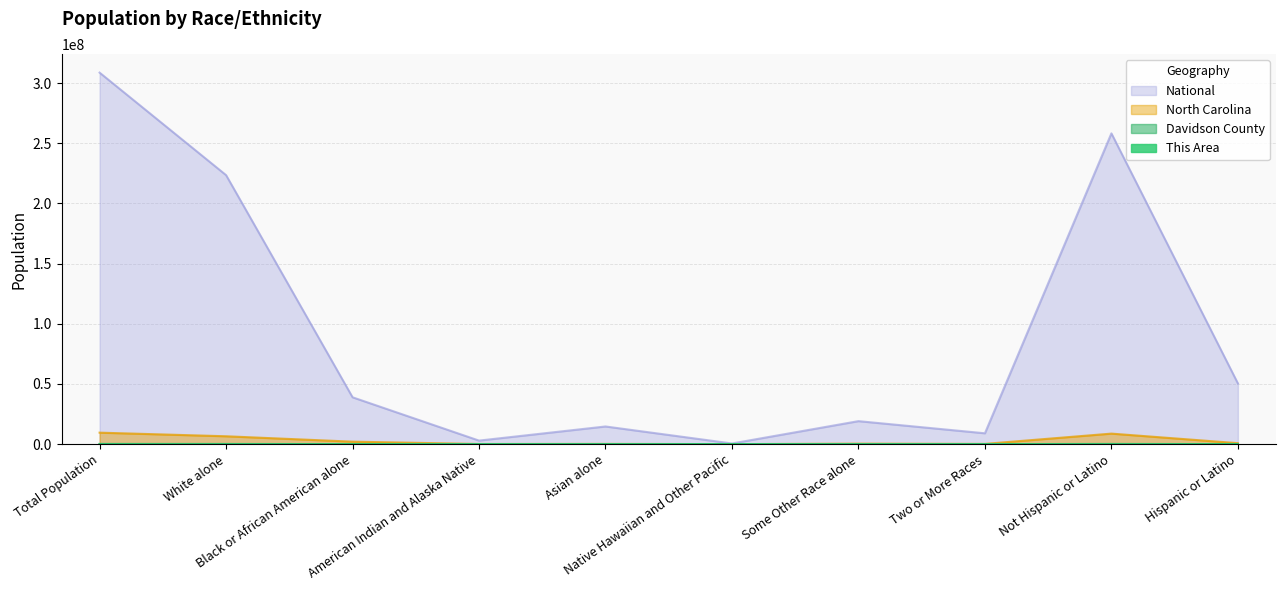

What is the average value of the North Carolina series?

2860645